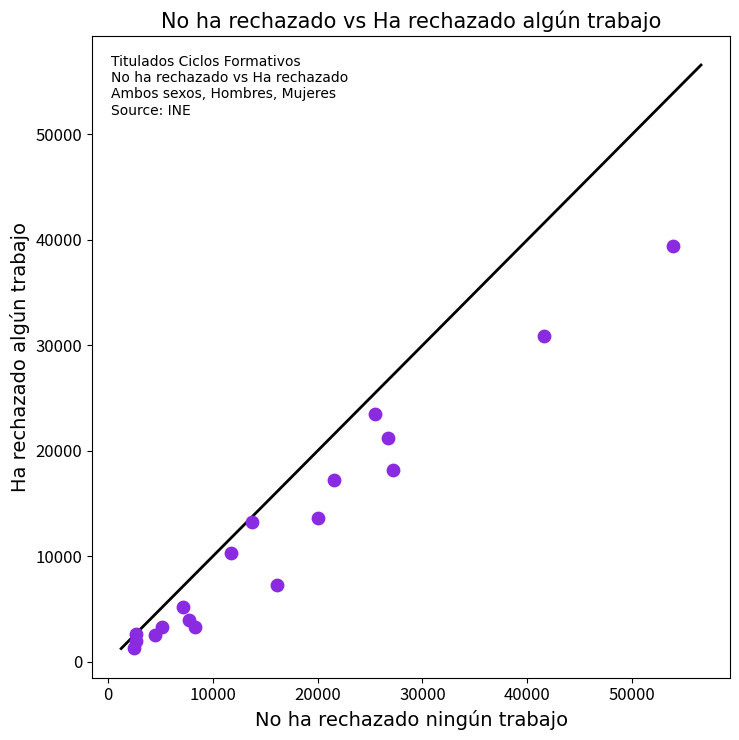

What is the range of Y values (max minus min)?

38061